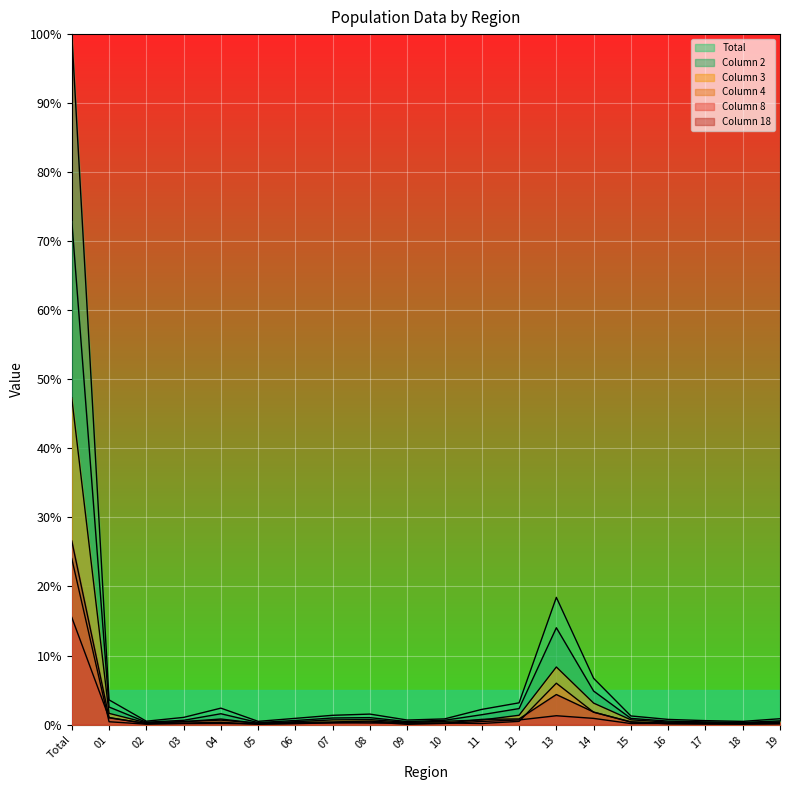

How many categories are shown in the chart?

20